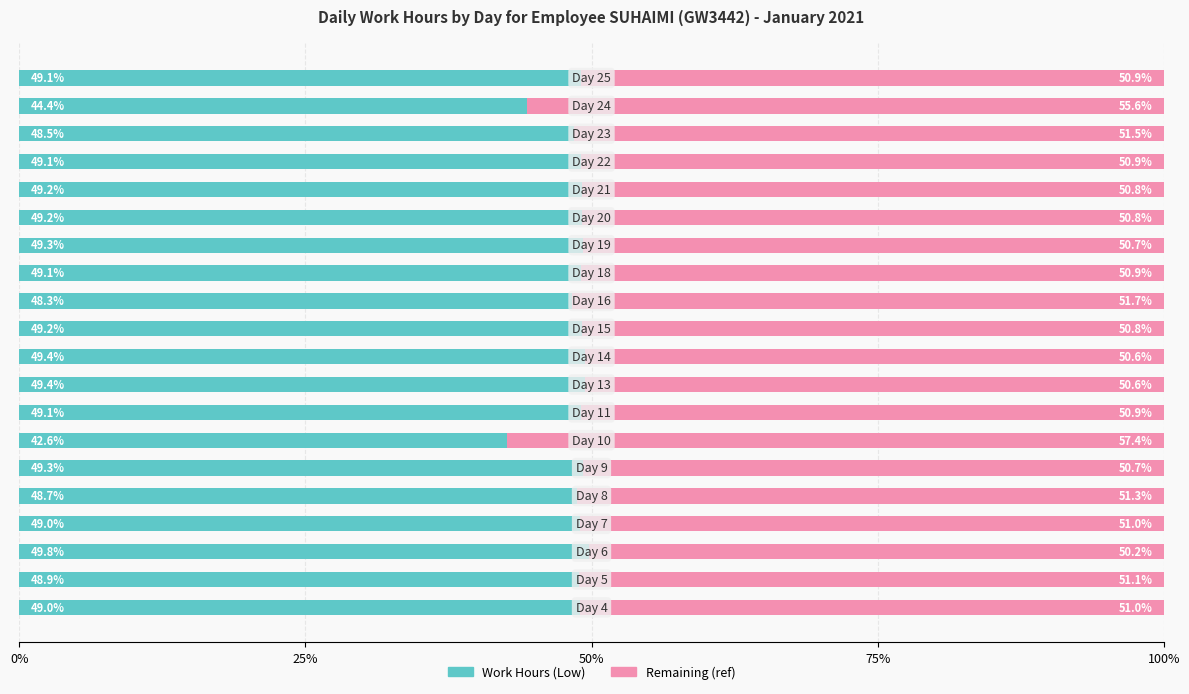

What is the difference between the maximum and minimum values in the Work Hours (Low) series?

7.2